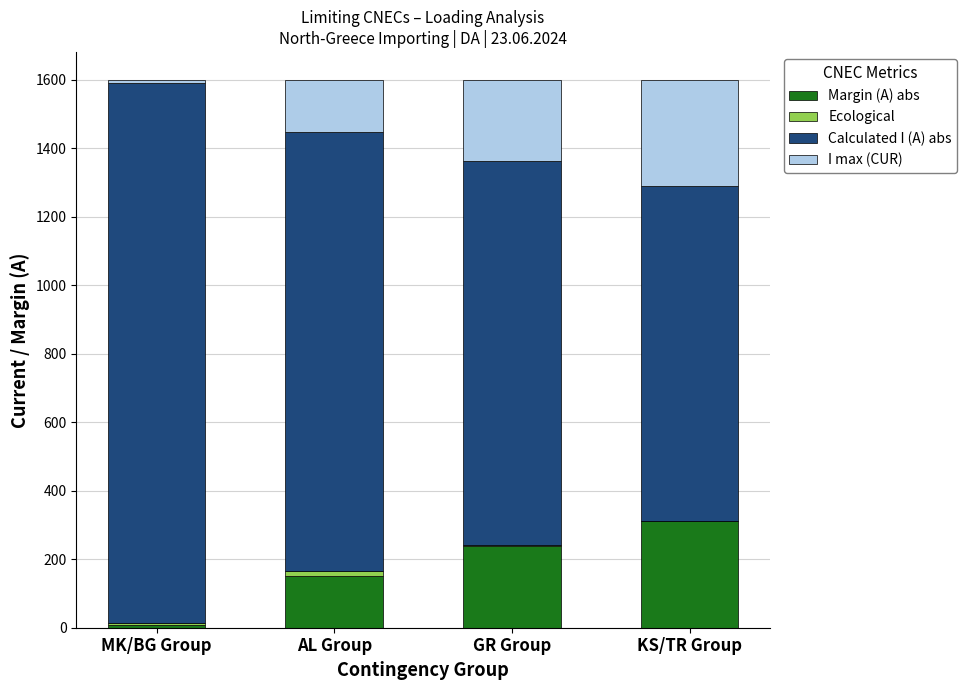

The Margin (A) abs series shows 312 at KS/TR Group. True or false?

True